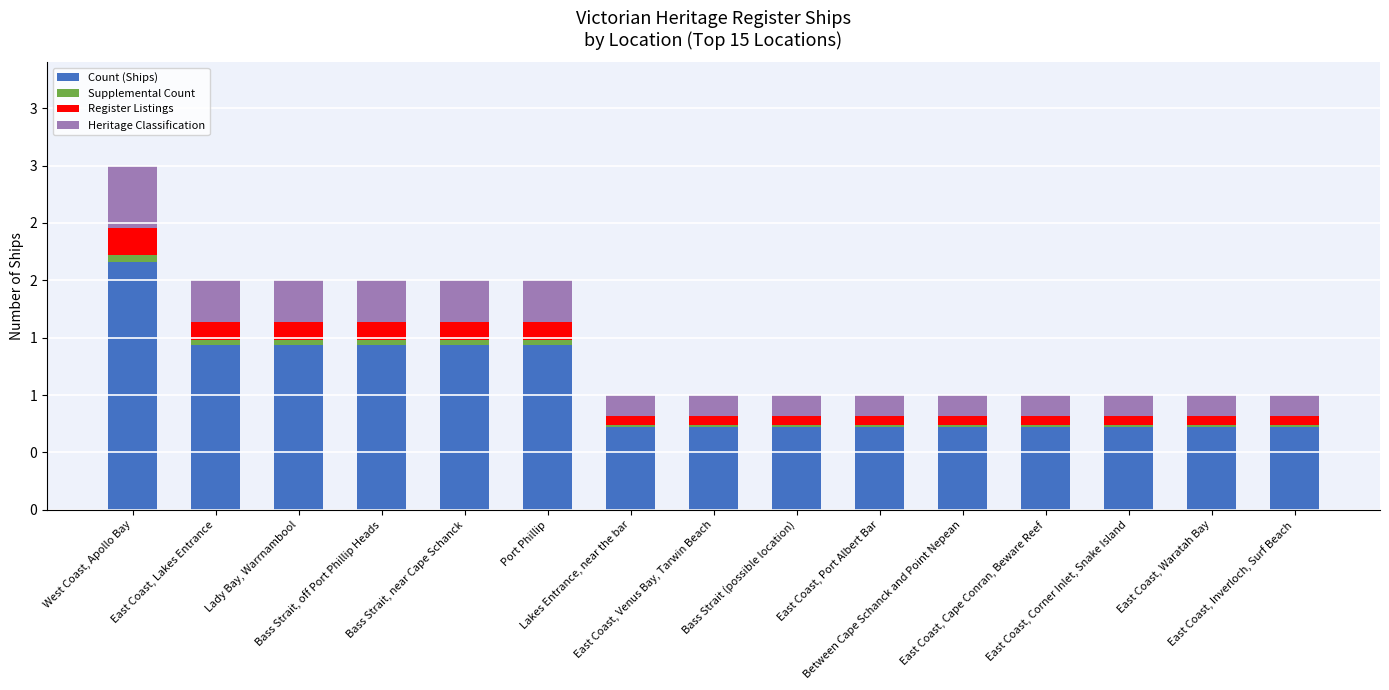

True or false: Supplemental Count has a value of 0.0 at East Coast, Lakes Entrance.

False